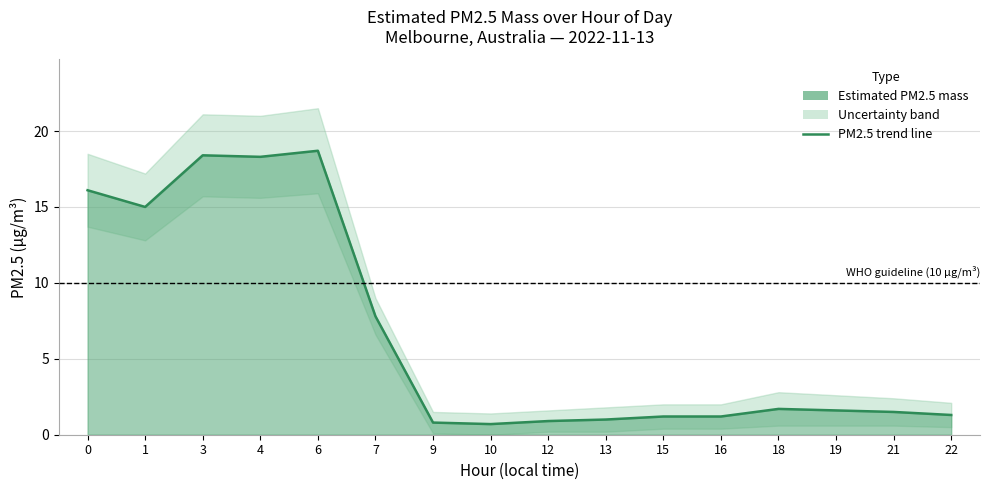

What is the difference between the values at 21 and 0?

14.6